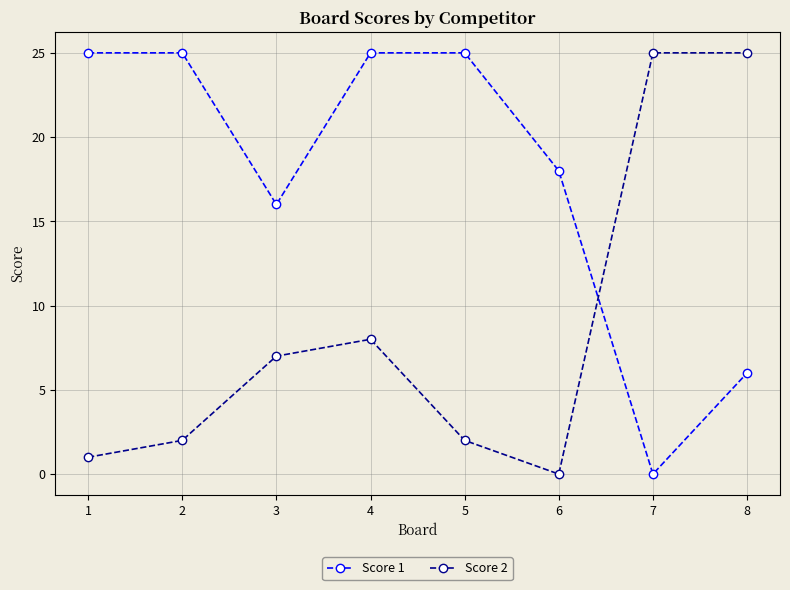

List the series in order of their overall mean, highest first.

Score 1, Score 2